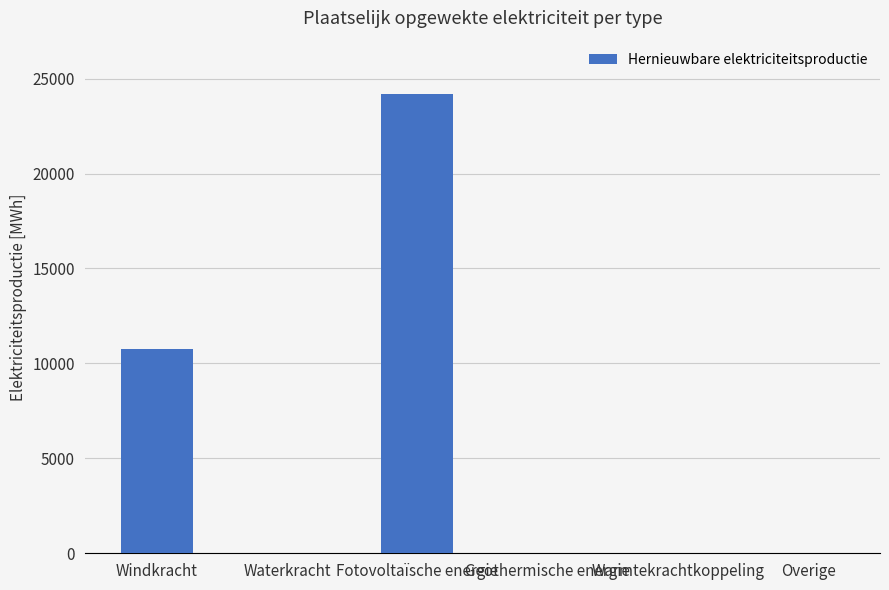

The chart shows a value of -14013.2 at Overige. True or false?

False